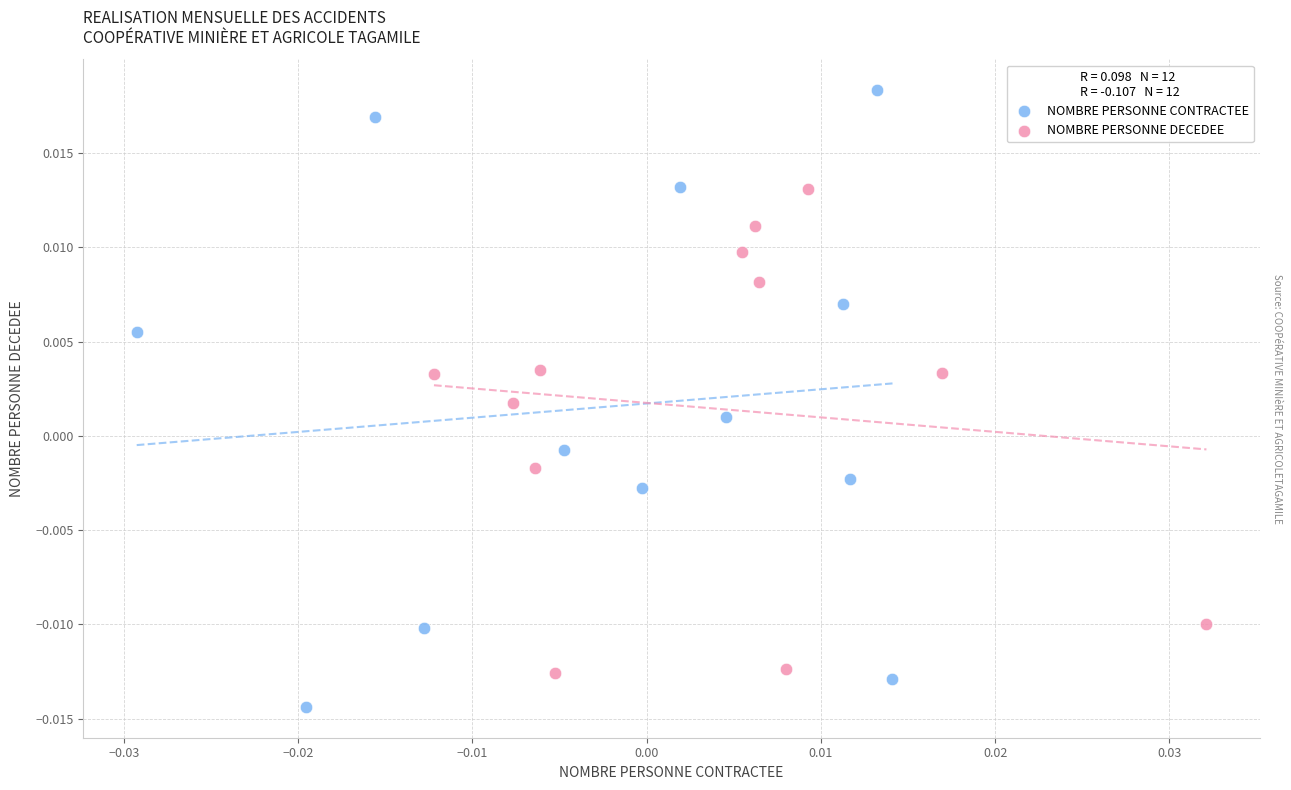

Which series has the largest Y range (max minus min)?

NOMBRE PERSONNE CONTRACTEE